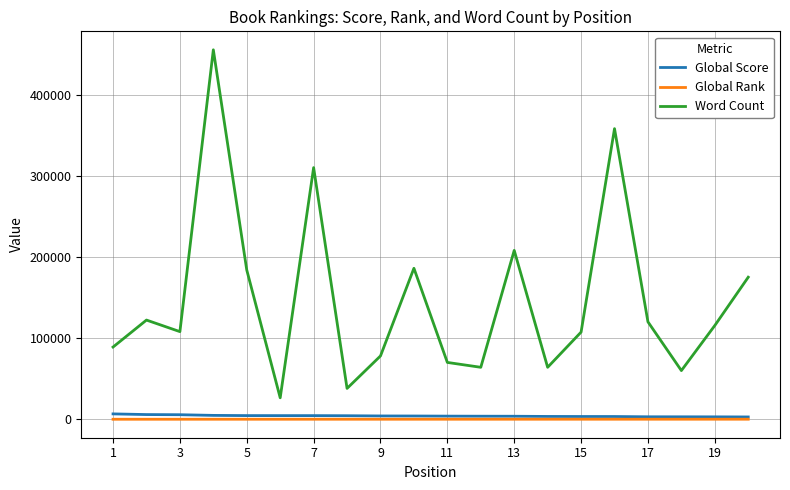

Which series has the largest total across all categories?

Word Count